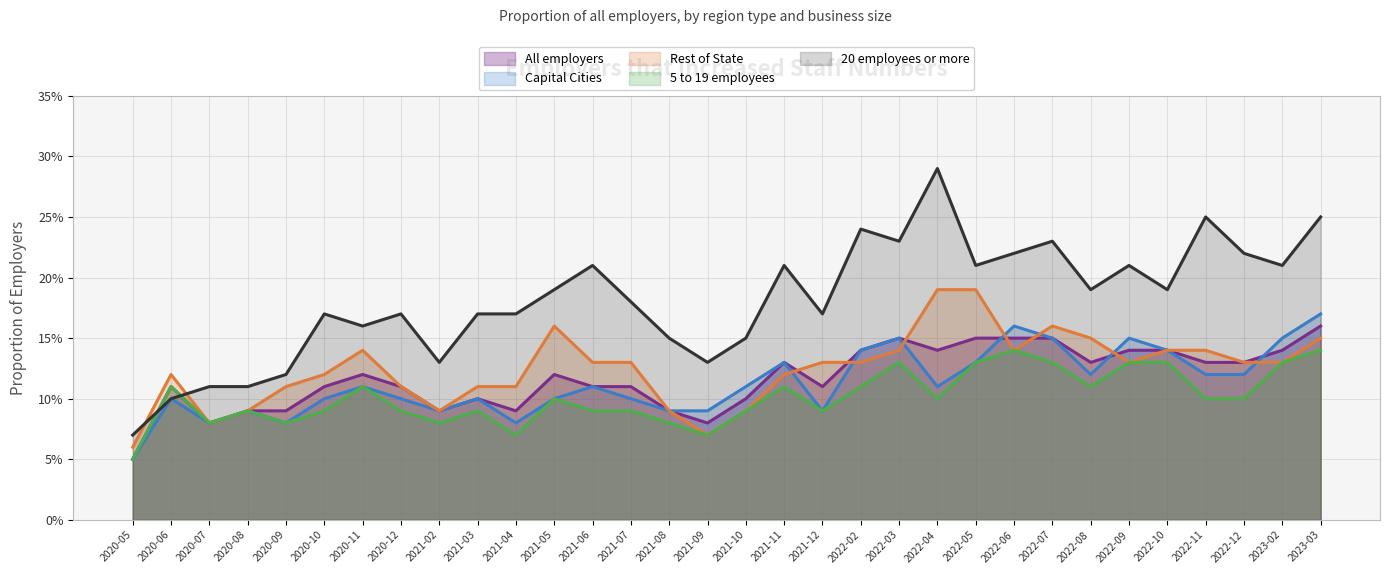

Which series has the widest spread of values?

20 employees or more